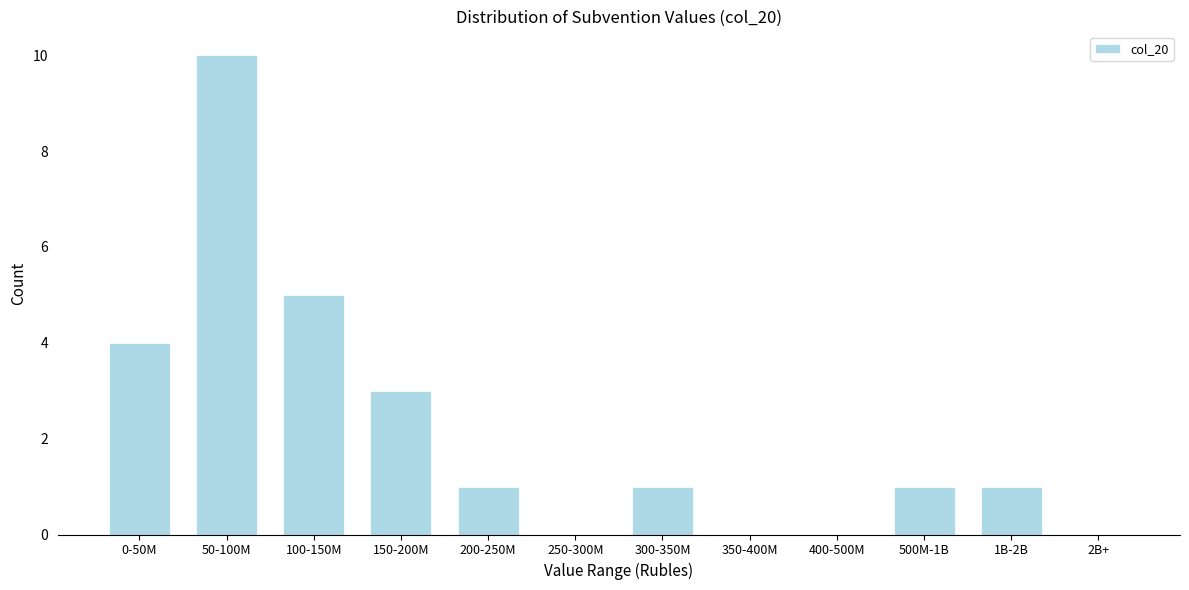

Reading left to right, list all the values displayed in this chart.

0-50M=4	50-100M=10	100-150M=5	150-200M=3	200-250M=1	250-300M=0	300-350M=1	350-400M=0	400-500M=0	500M-1B=1	1B-2B=1	2B+=0